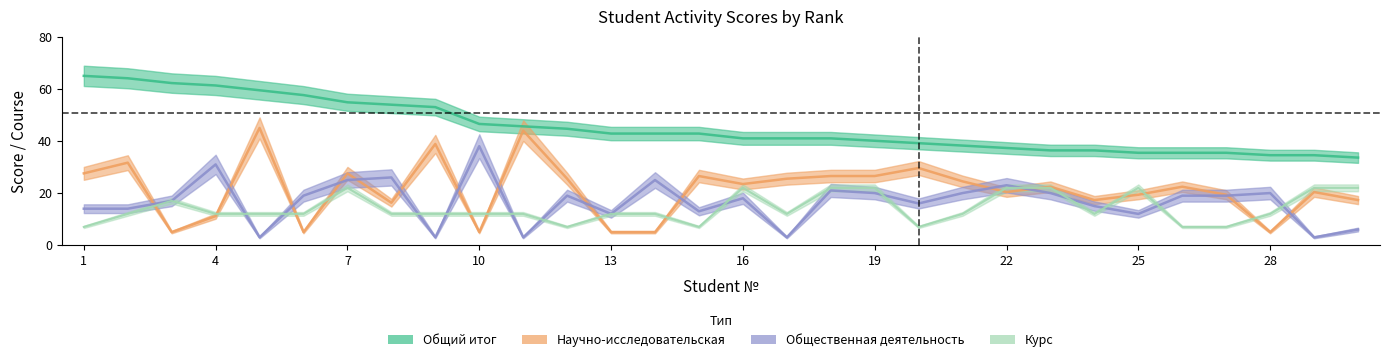

The Общественная деятельность series shows 4.9 at 19. True or false?

False